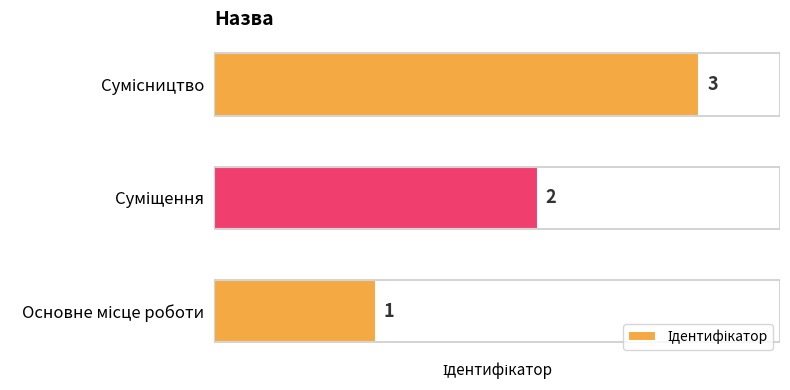

What is the sum of all values?

6